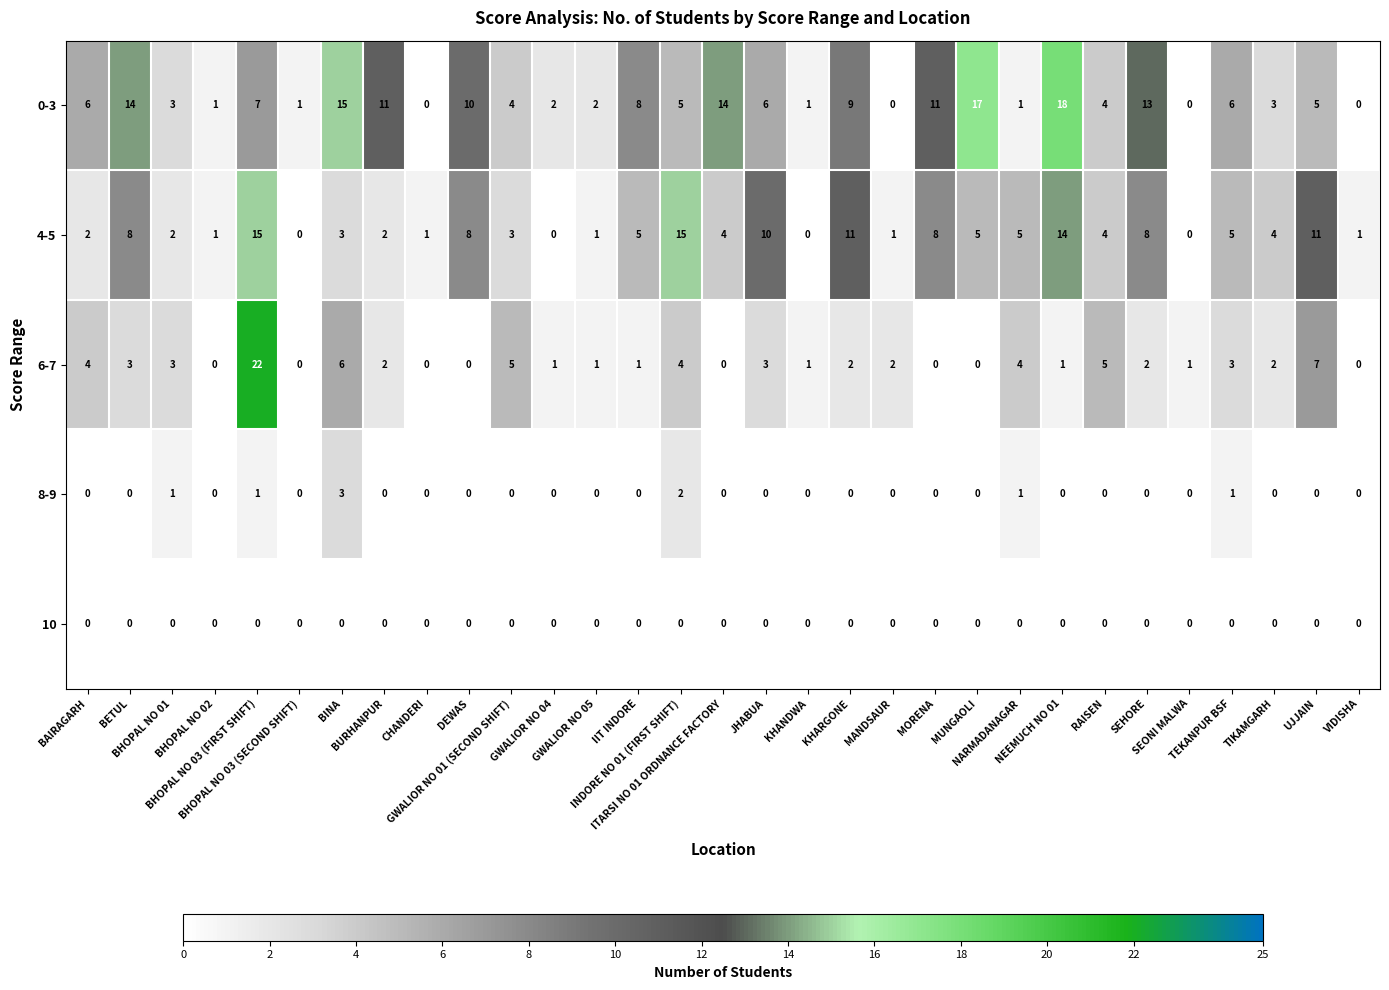

Which series has the largest total across all categories?

0-3